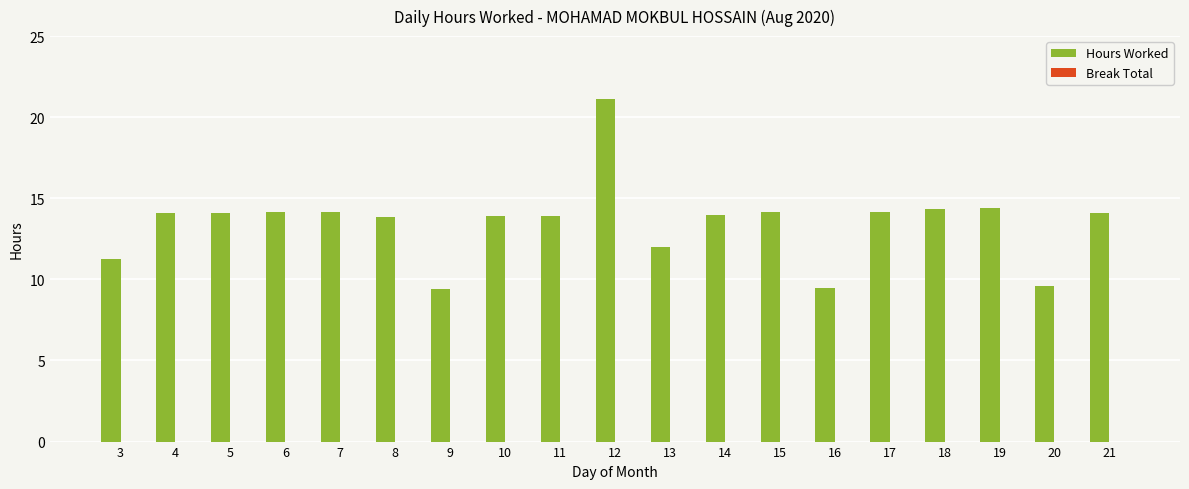

What is the maximum value shown in the chart?

21.1